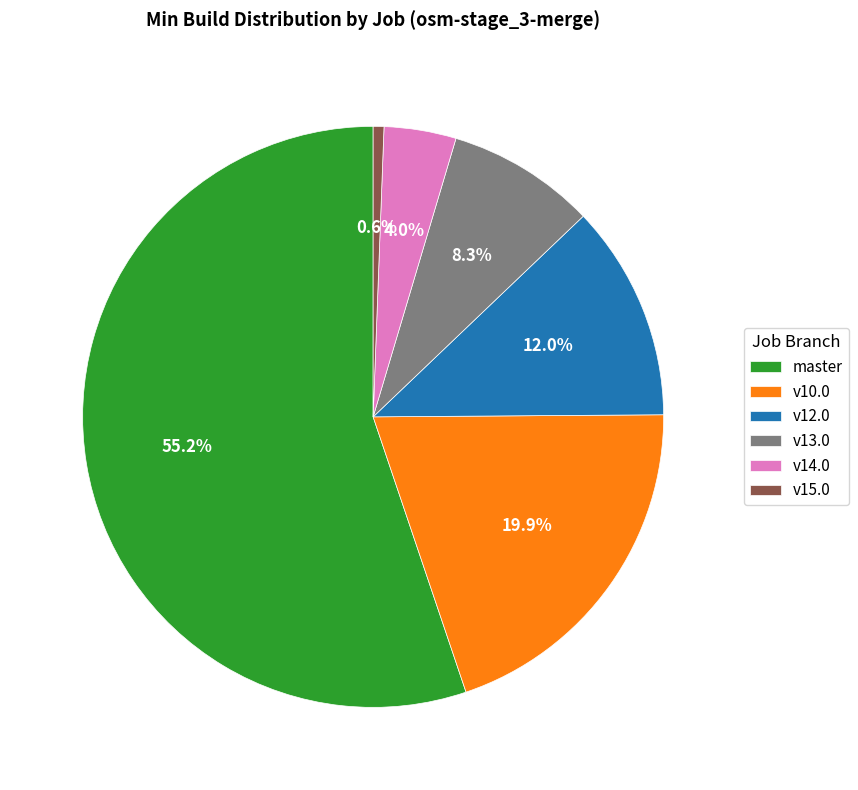

Does any single category account for the majority?

Yes